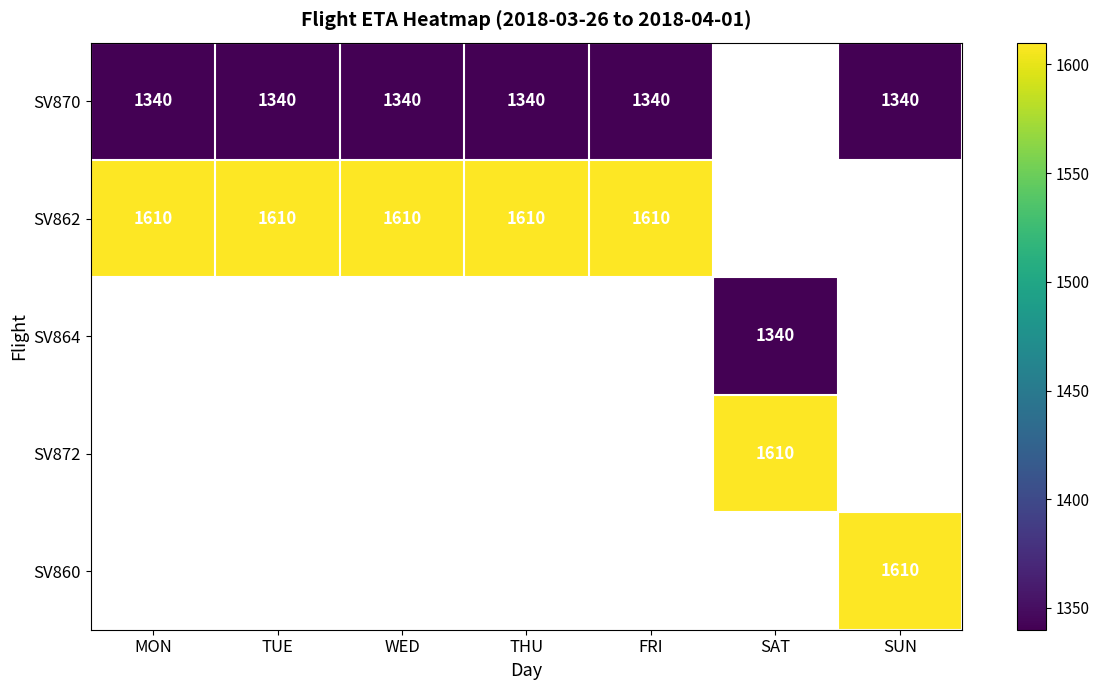

What is the minimum value shown in the chart?

1340.0